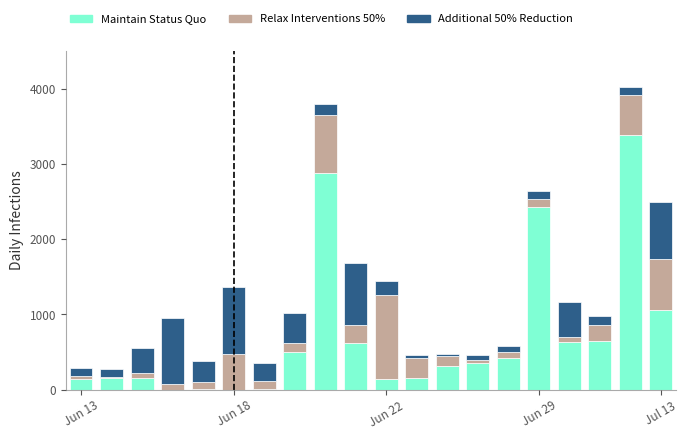

What are all the series names shown in the legend?

Maintain Status Quo, Relax Interventions 50%, Additional 50% Reduction